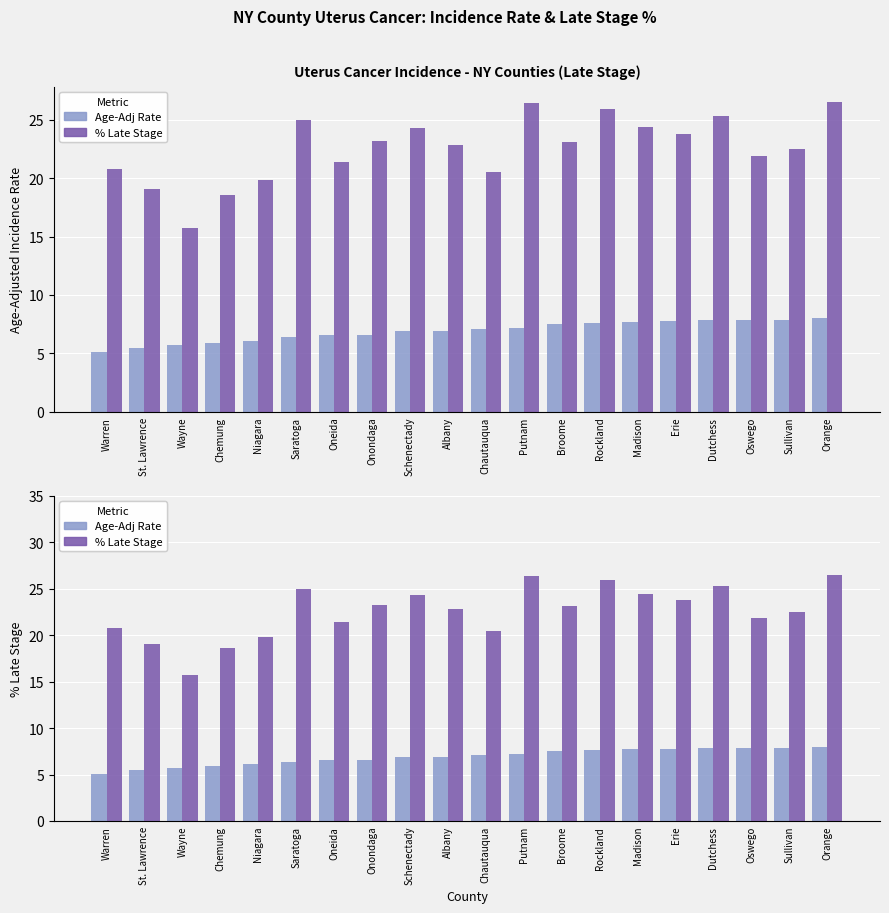

What is the minimum value for % Late Stage?

15.7